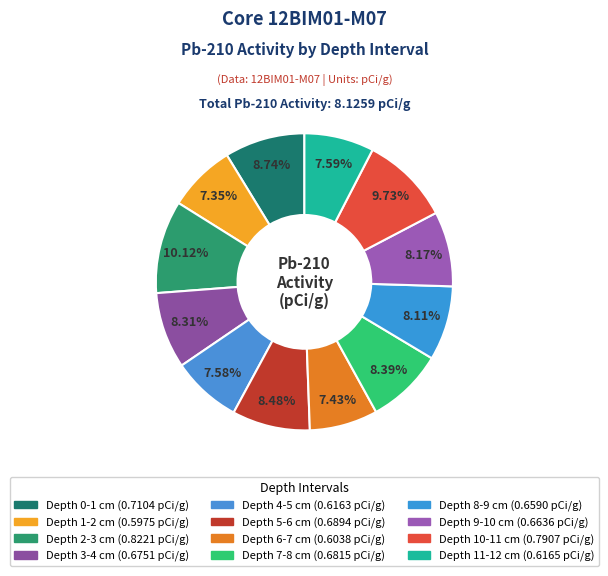

To the nearest percent, what is the difference between the largest and smallest slice percentages?

3%